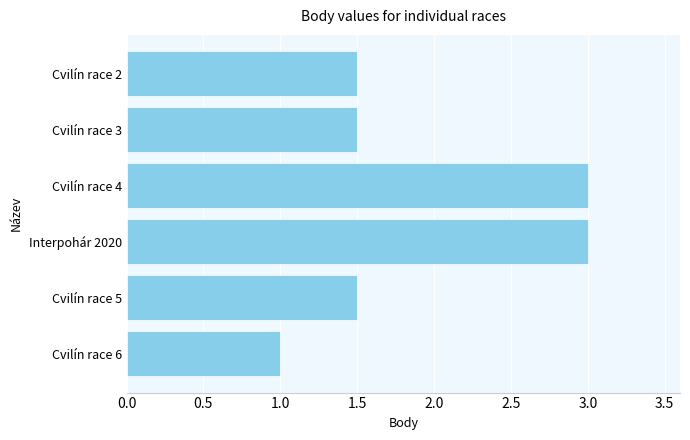

What is the value of the 1st bar from the top?

1.5